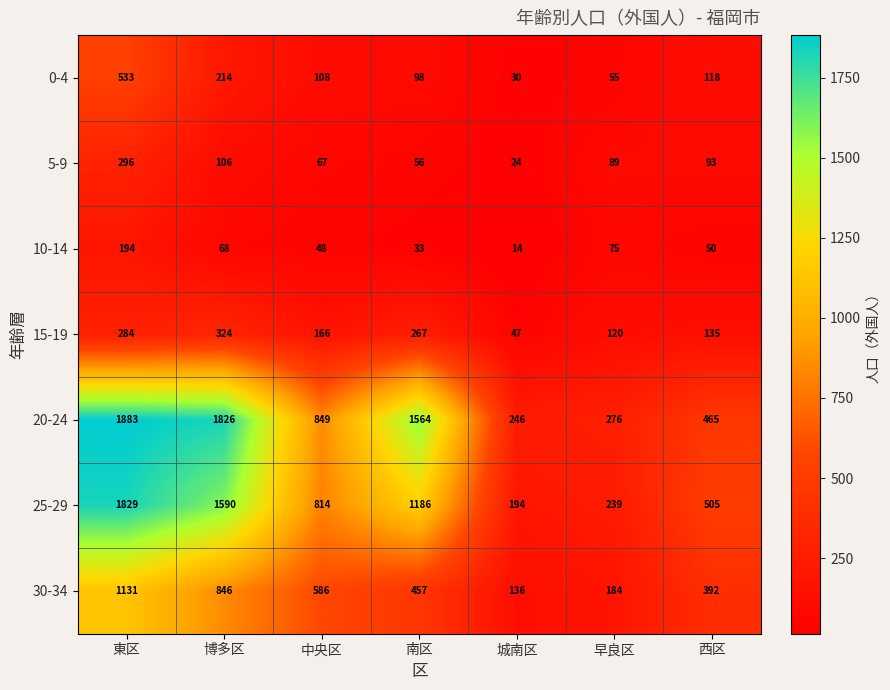

What is the average value of the 5-9 series?

104